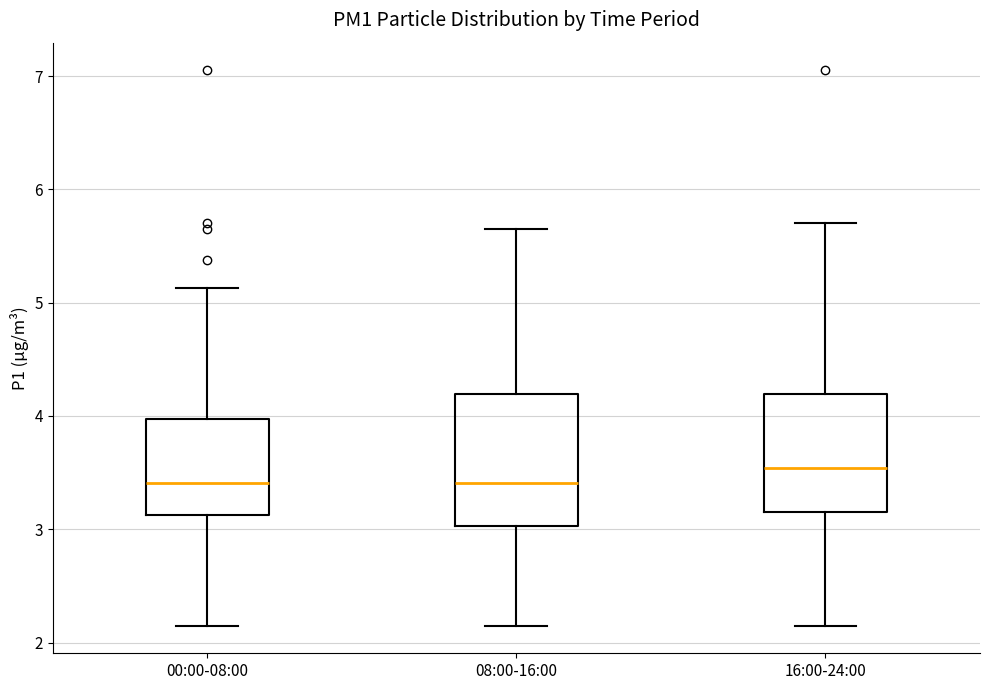

Where does the lower whisker of the box for 08:00-16:00 end on the y-axis? The values are not printed on the chart, so give them approximately, as read against the axis.

2.2